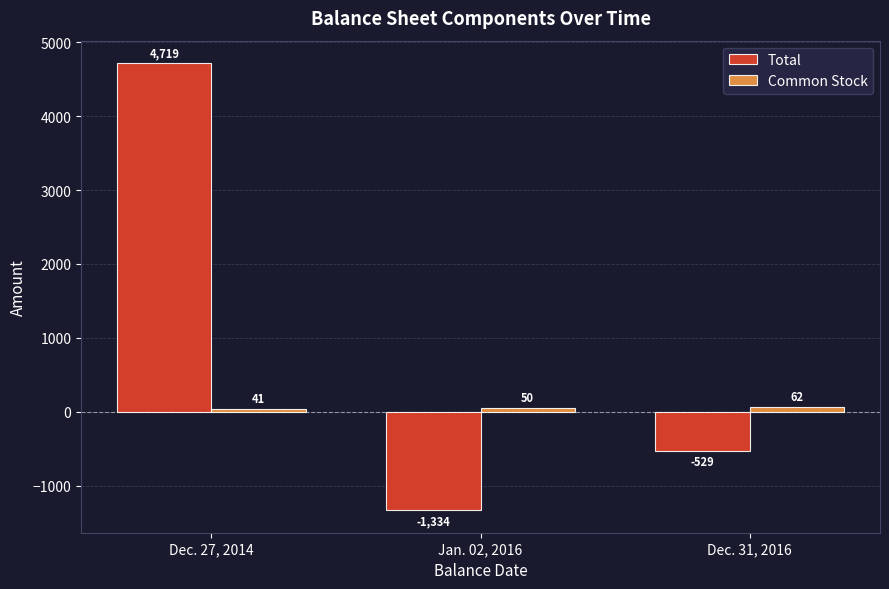

Where is Total nearest to the value 1692?

Dec. 31, 2016